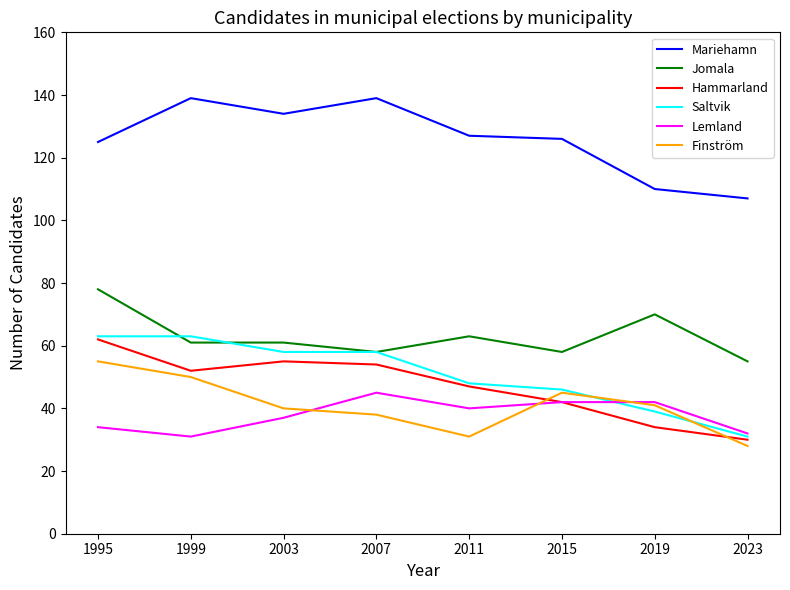

Which series changed the most between 2019 and 2023?

Jomala